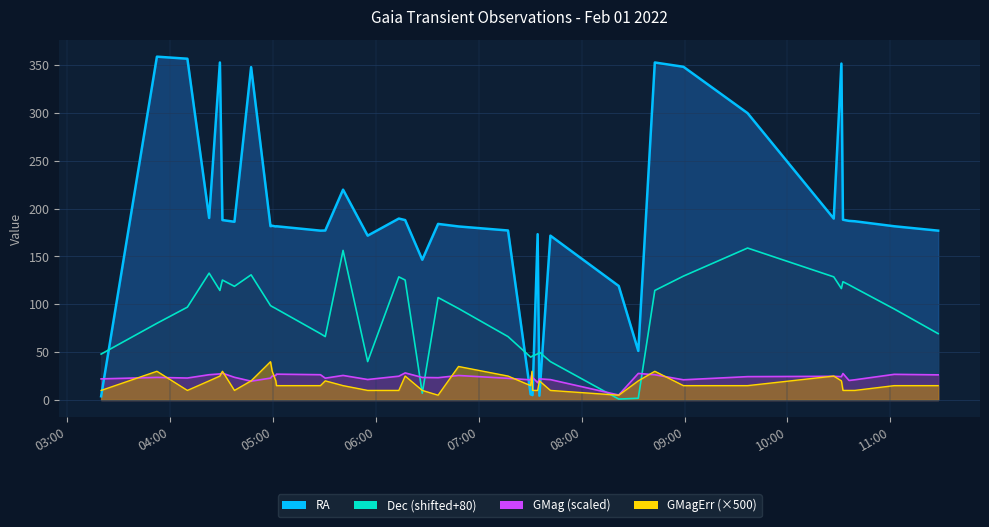

What is the difference between the second highest and second lowest values in the Dec series?

154.4